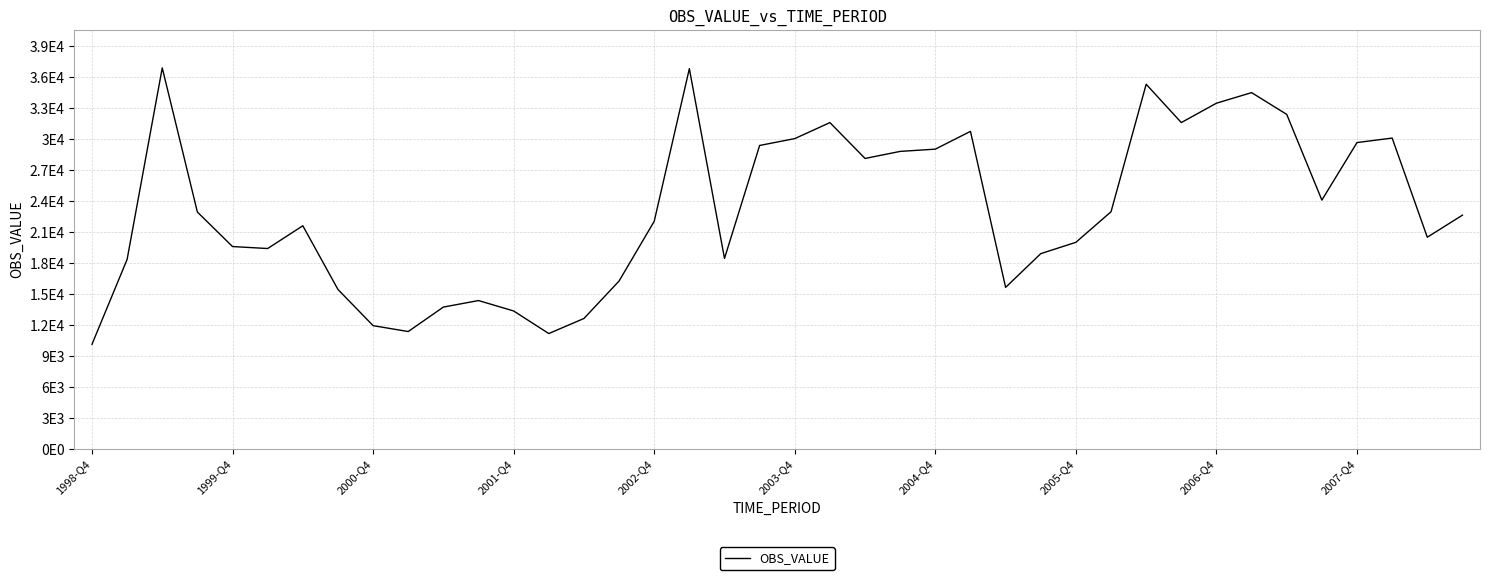

Does the chart have visible grid lines?

Yes